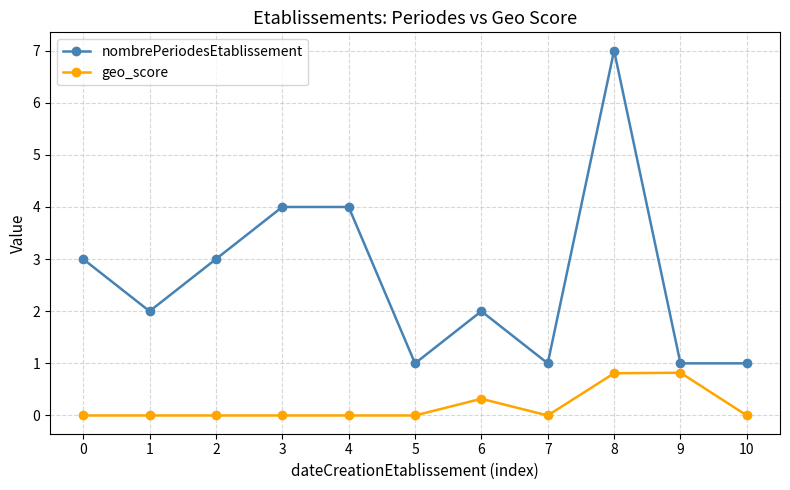

What is the difference between the maximum and minimum values in the geo_score series?

0.8